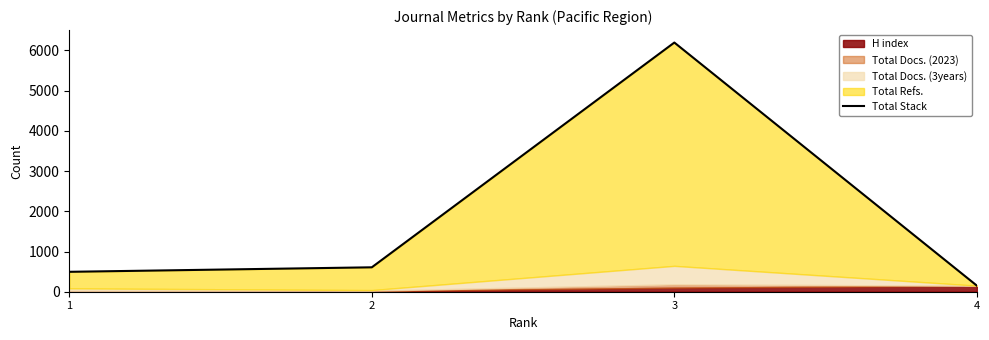

What is the value of the 3rd point from the left?

6196